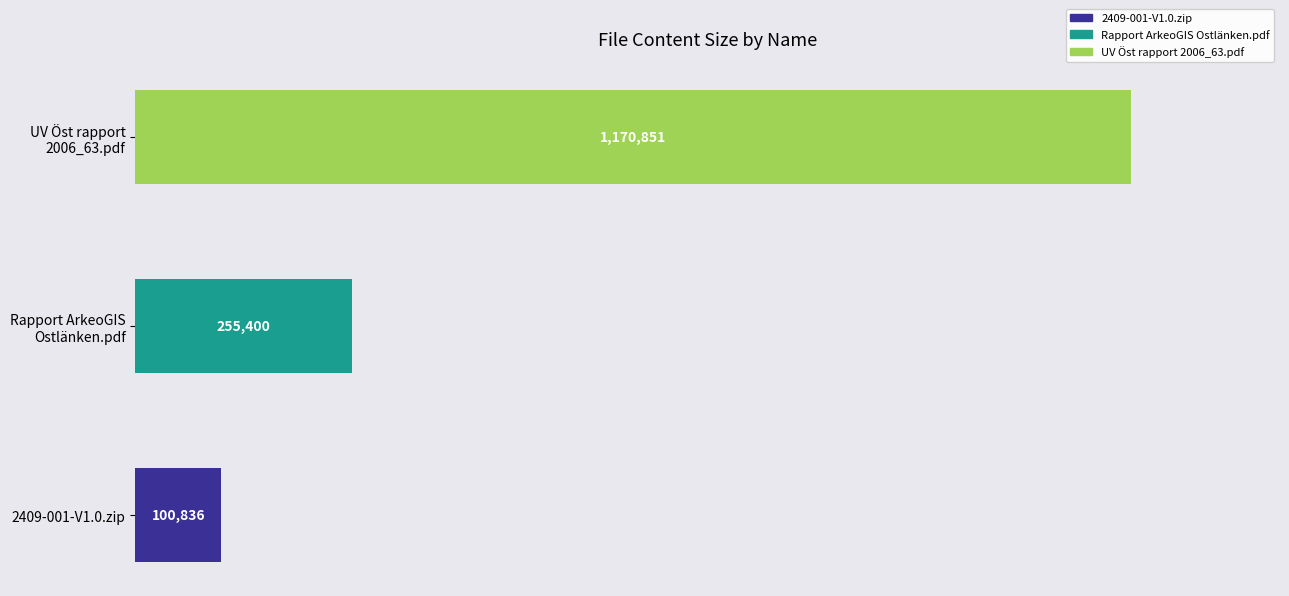

What is the sum of the values at 2409-001-V1.0.zip and Rapport ArkeoGIS Ostlänken.pdf?

356236